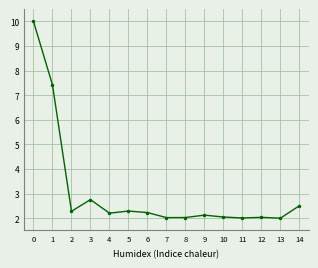

What is the change in value from 3 to 10?

-0.7